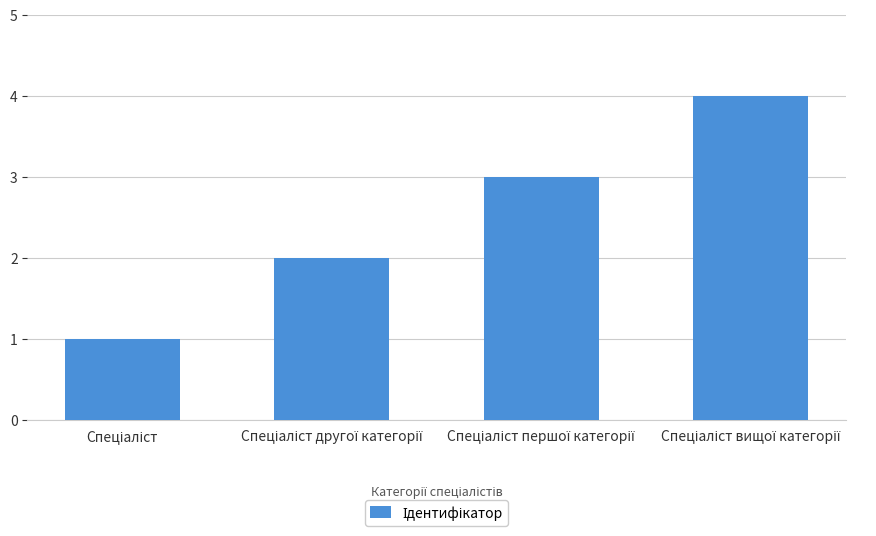

Reading right to left, list all the values displayed in this chart.

4	3	2	1